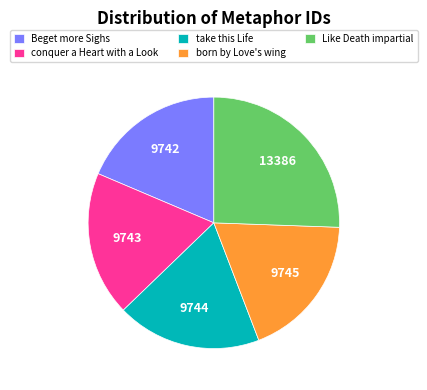

Do Beget more Sighs and conquer a Heart with a Look together represent more than half of the pie?

No